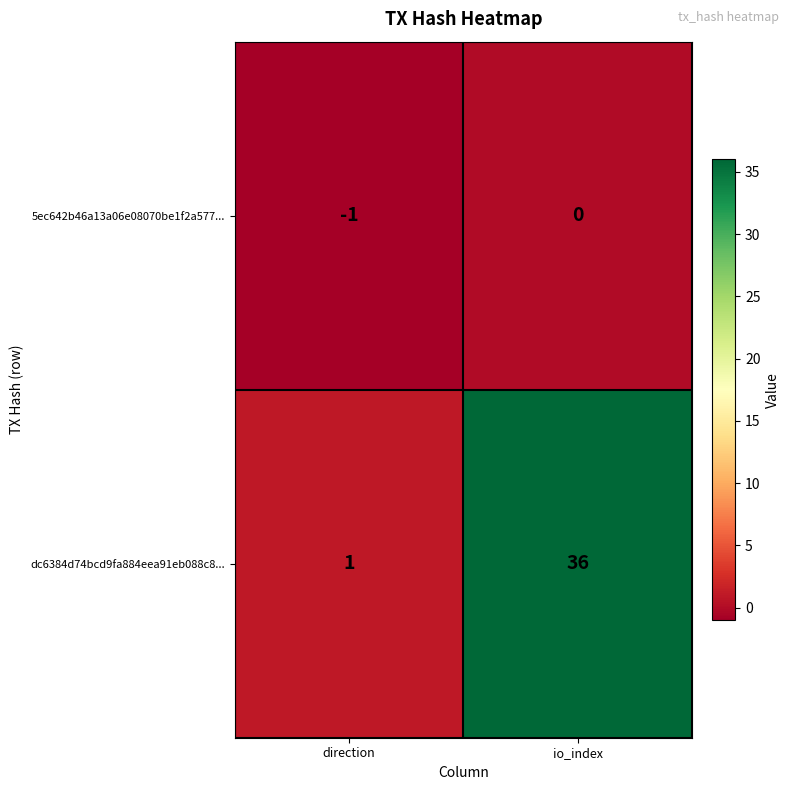

Where is 5ec642b46a13a06e08070be1f2a577... nearest to the value 0?

io_index